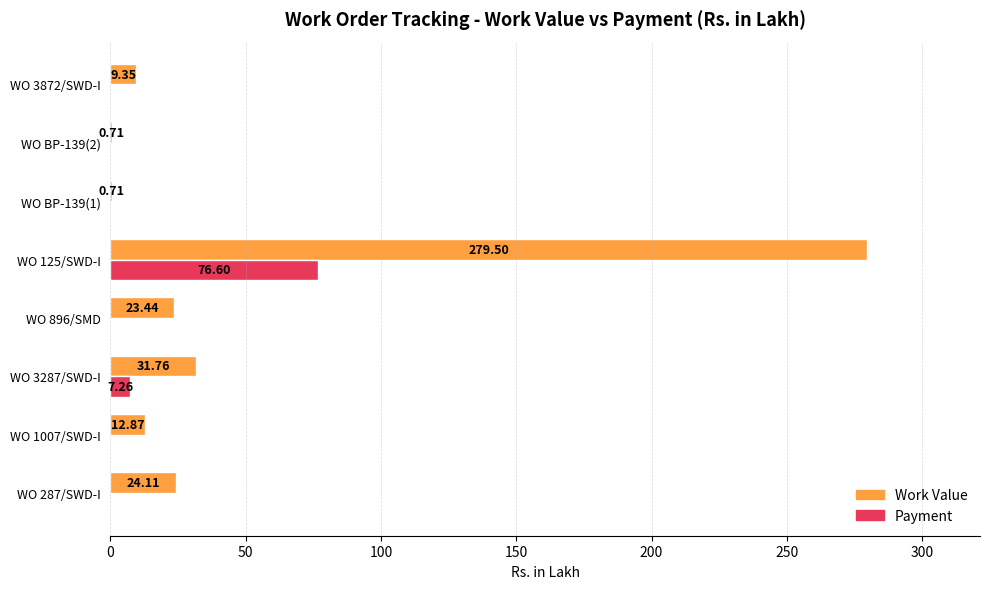

Which series has the largest total across all categories?

Work Value